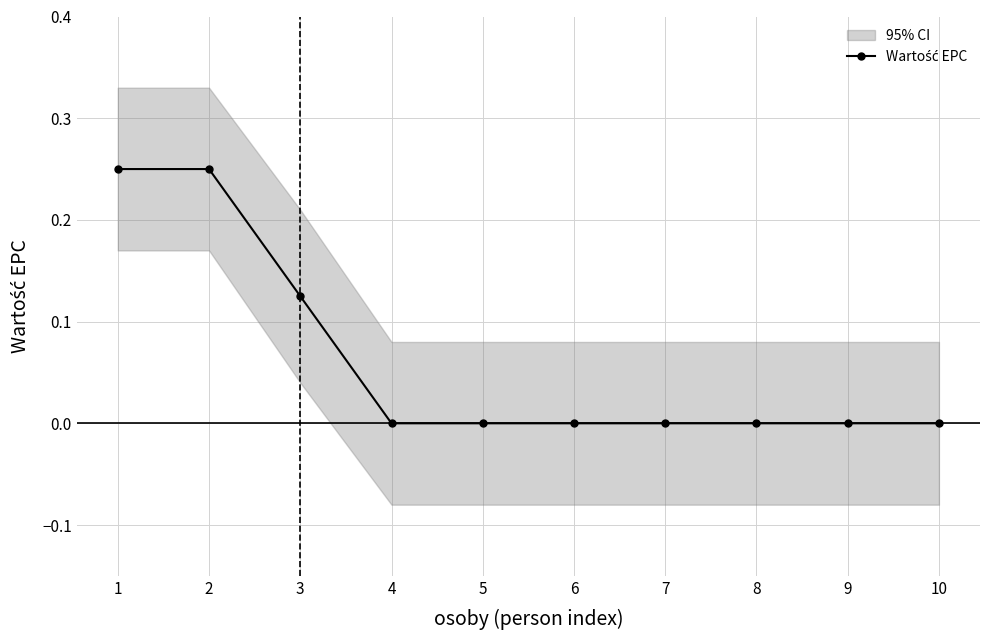

What is the difference between the maximum and minimum values?

0.2